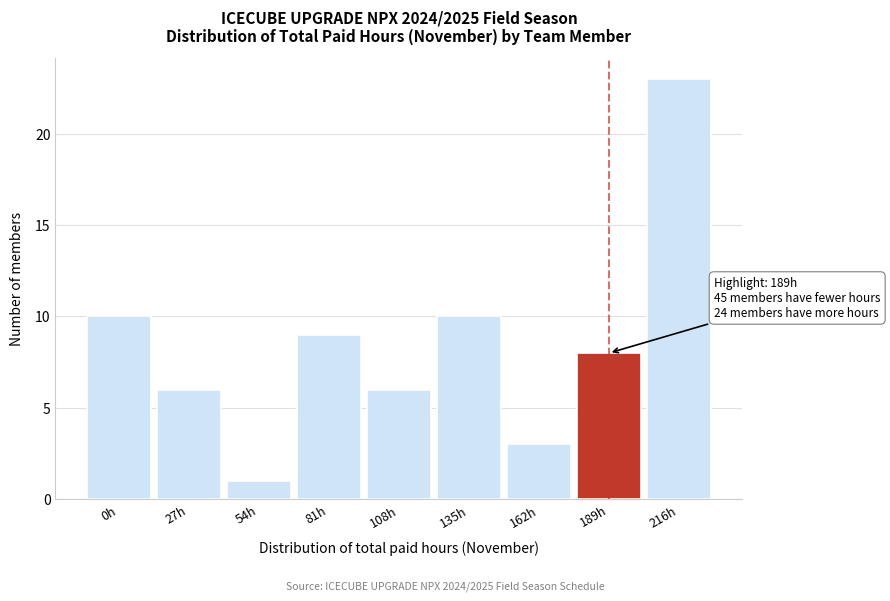

Reading left to right, what are all the values shown in this chart?

0h=10	27h=6	54h=1	81h=9	108h=6	135h=10	162h=3	189h=8	216h=23